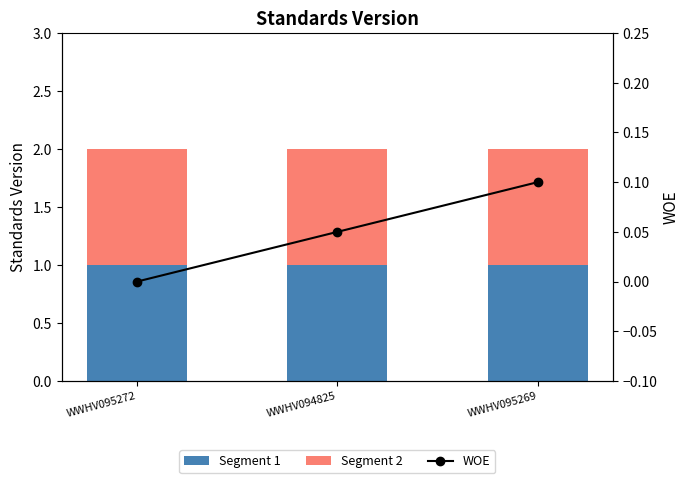

What is the maximum value for WOE?

0.1